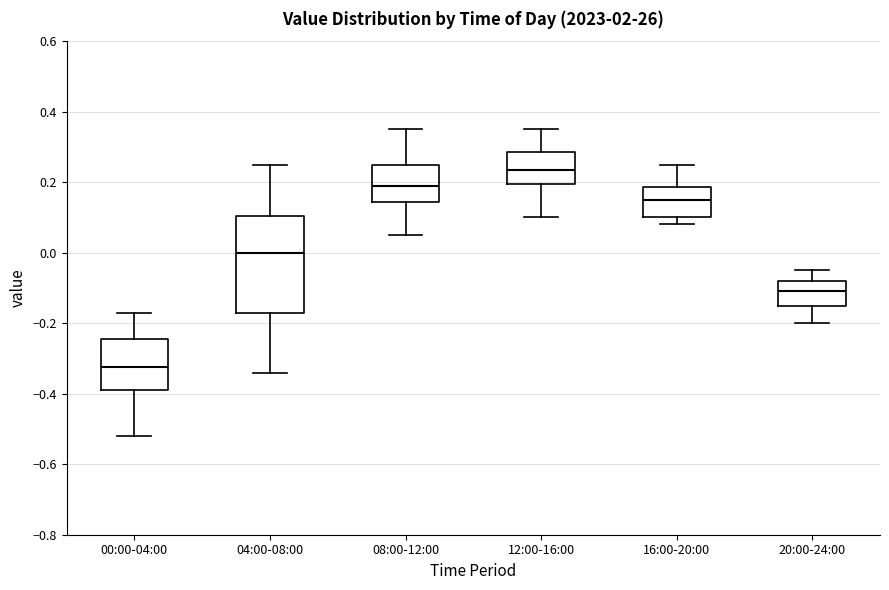

Which box's median line is the lowest?

00:00-04:00